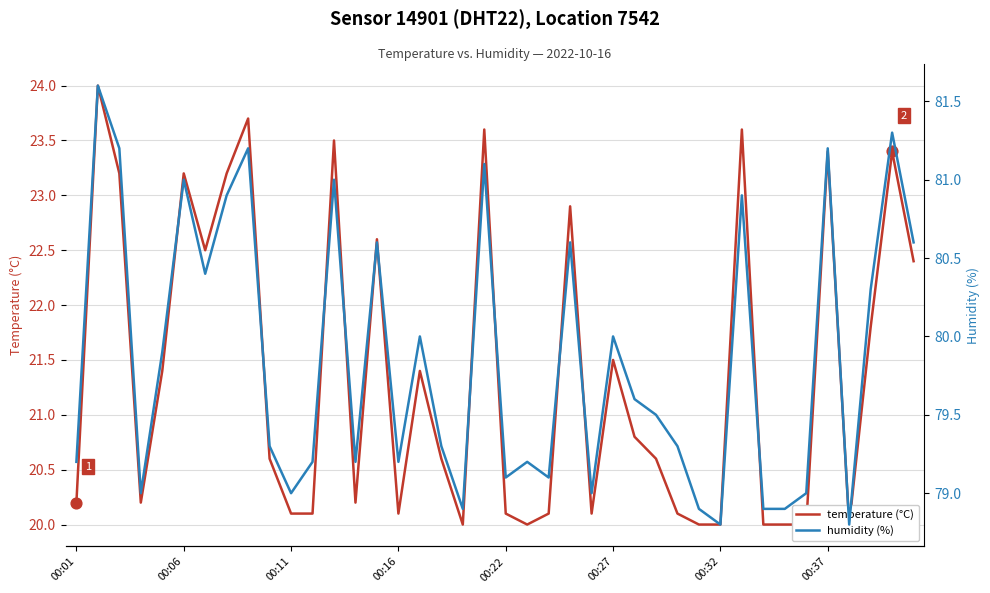

Which series has the largest total across all categories?

humidity (%)